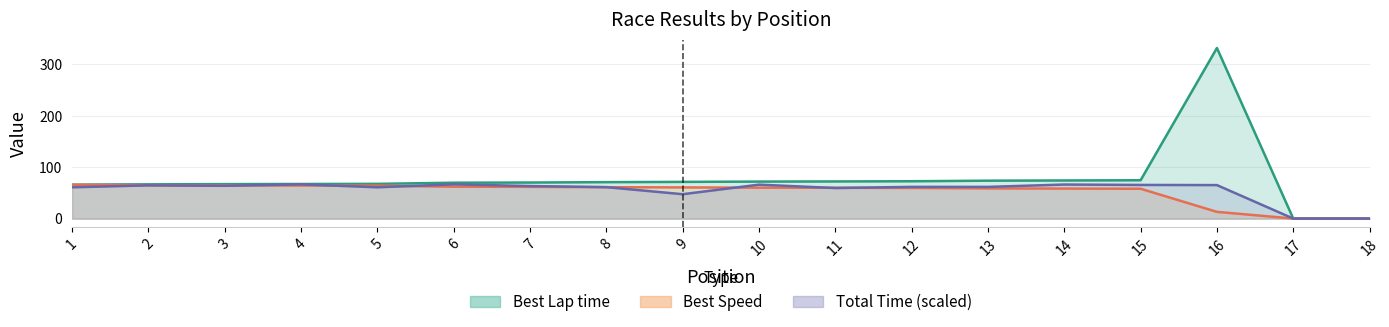

What is the average value of the Total Time series?

55.5